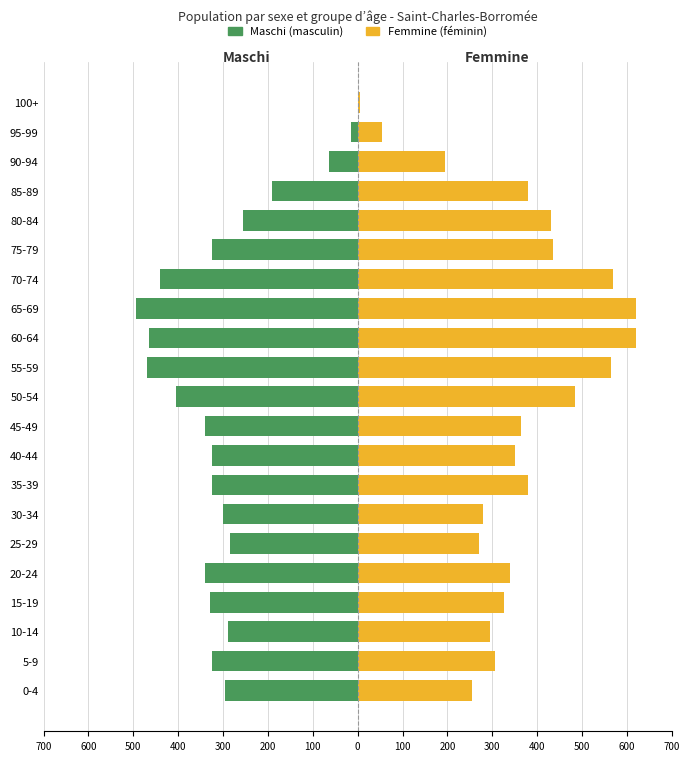

Is the value of Maschi (masculin) at 90-94 greater than the value of Femmine (féminin) at 15-19?

No